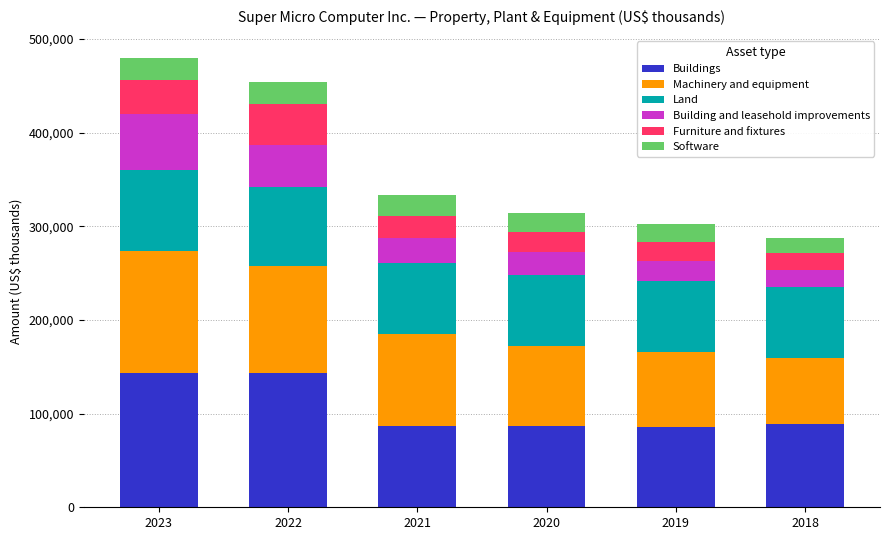

What is the total value across all series at 2019?

301923